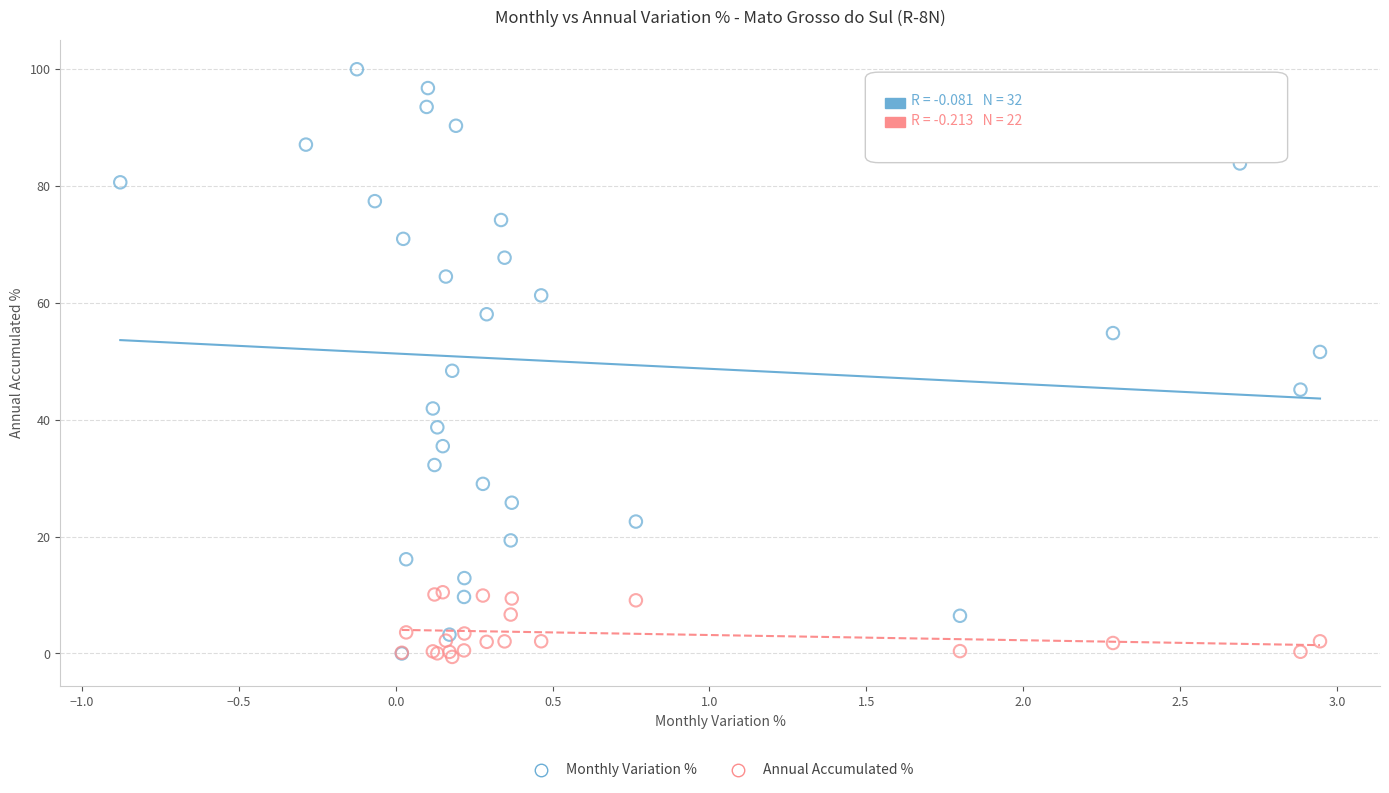

Which series has the largest Y range (max minus min)?

Monthly Variation %